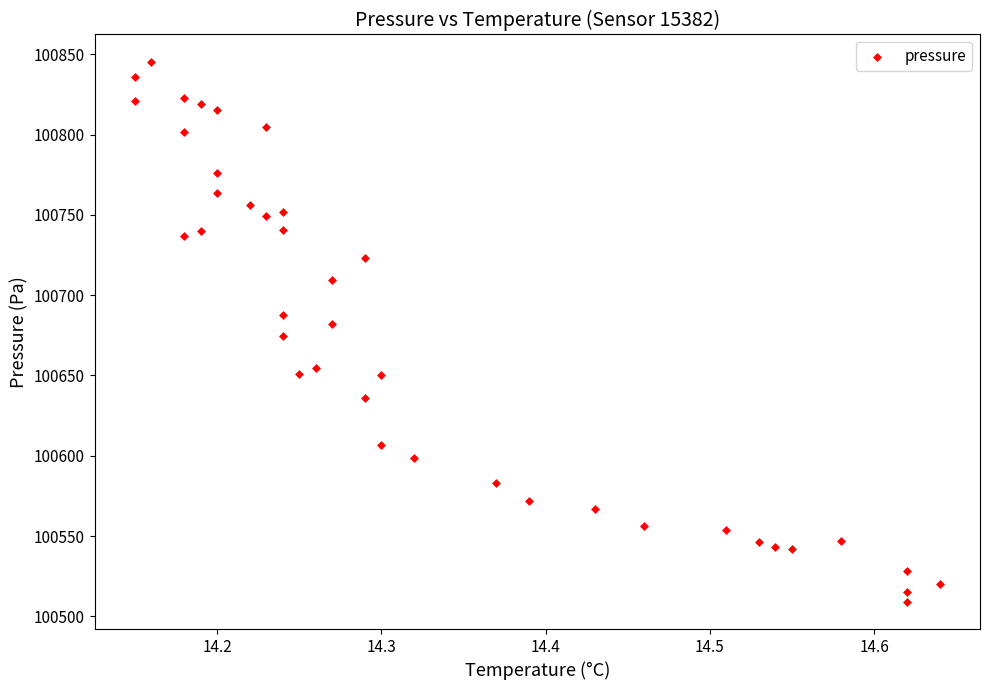

What is the range of X values (max minus min)?

0.5